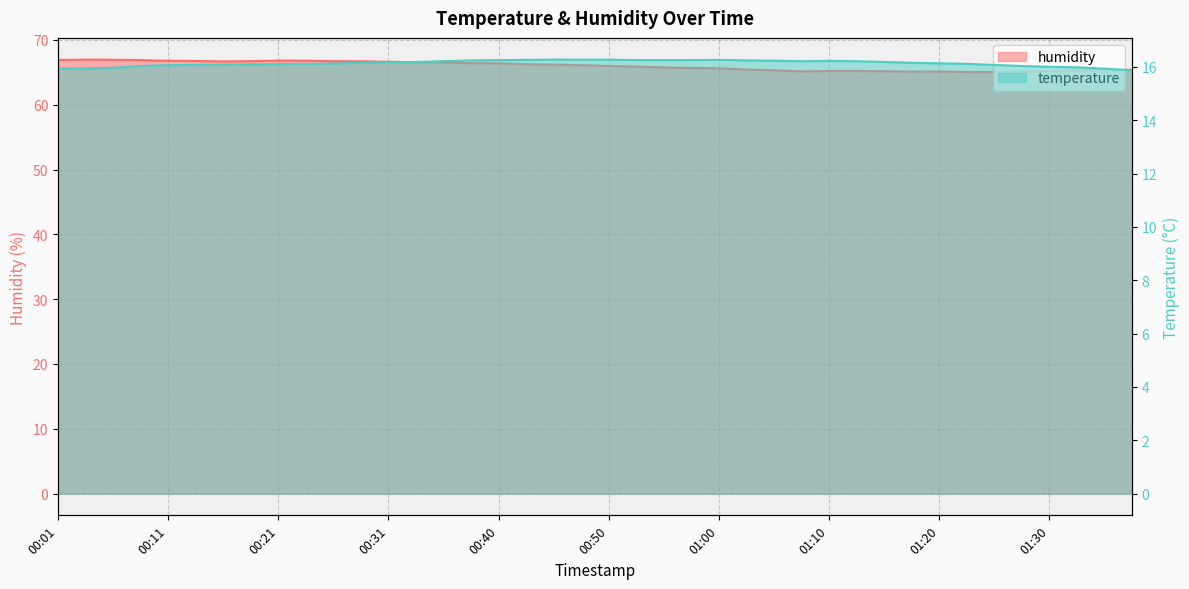

The value of humidity at 01:10 is 15.4. True or false?

False